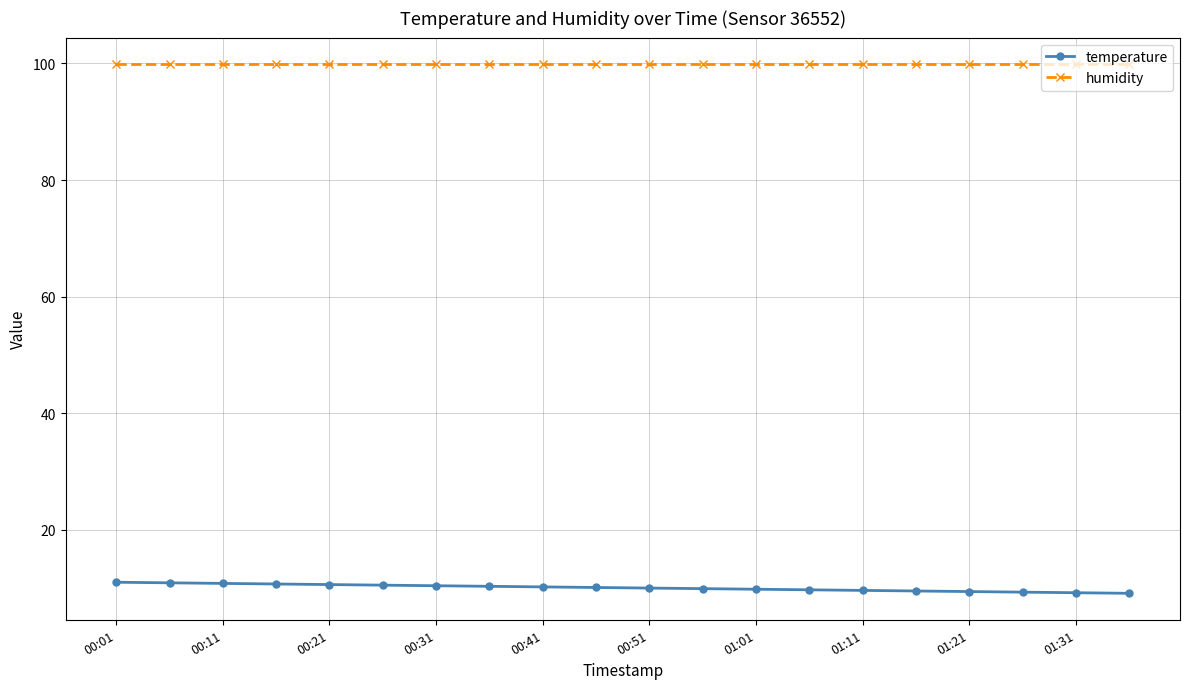

True or false: temperature and humidity intersect in this chart.

False